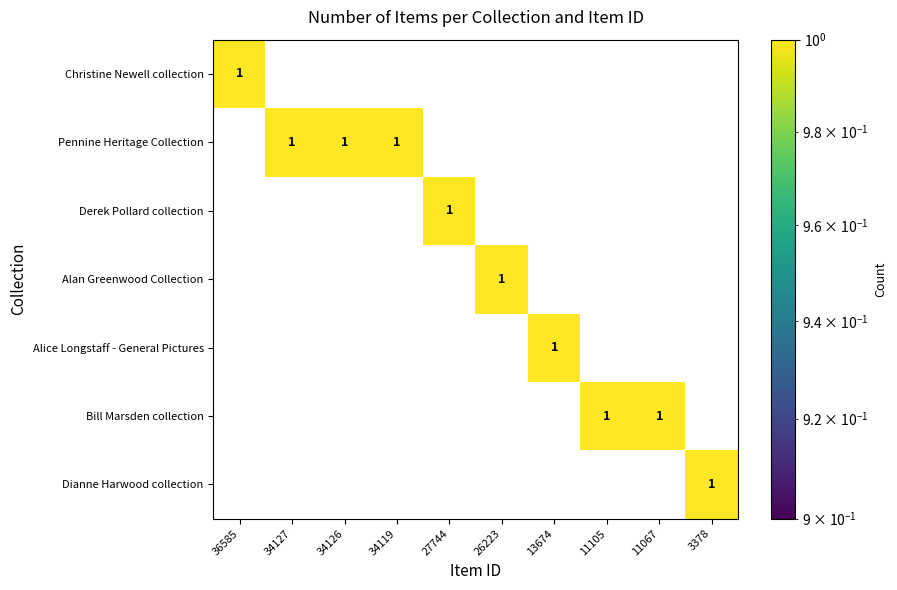

Which series has the largest total across all categories?

Pennine Heritage Collection